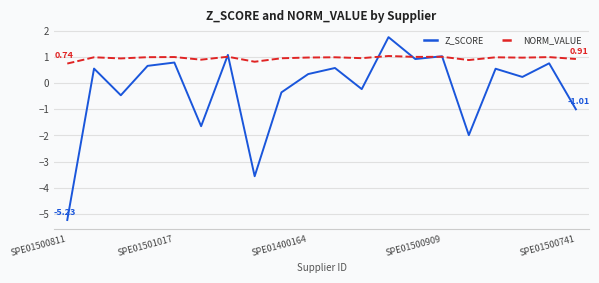

Which series has the widest spread of values?

Z_SCORE